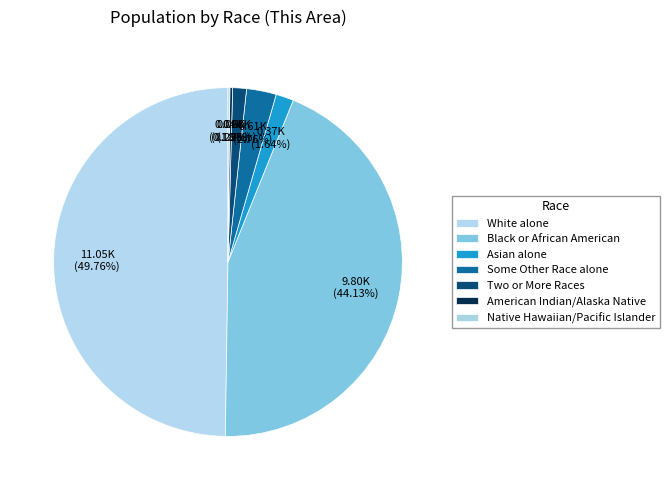

To the nearest percent, what portion does Some Other Race alone represent?

3%